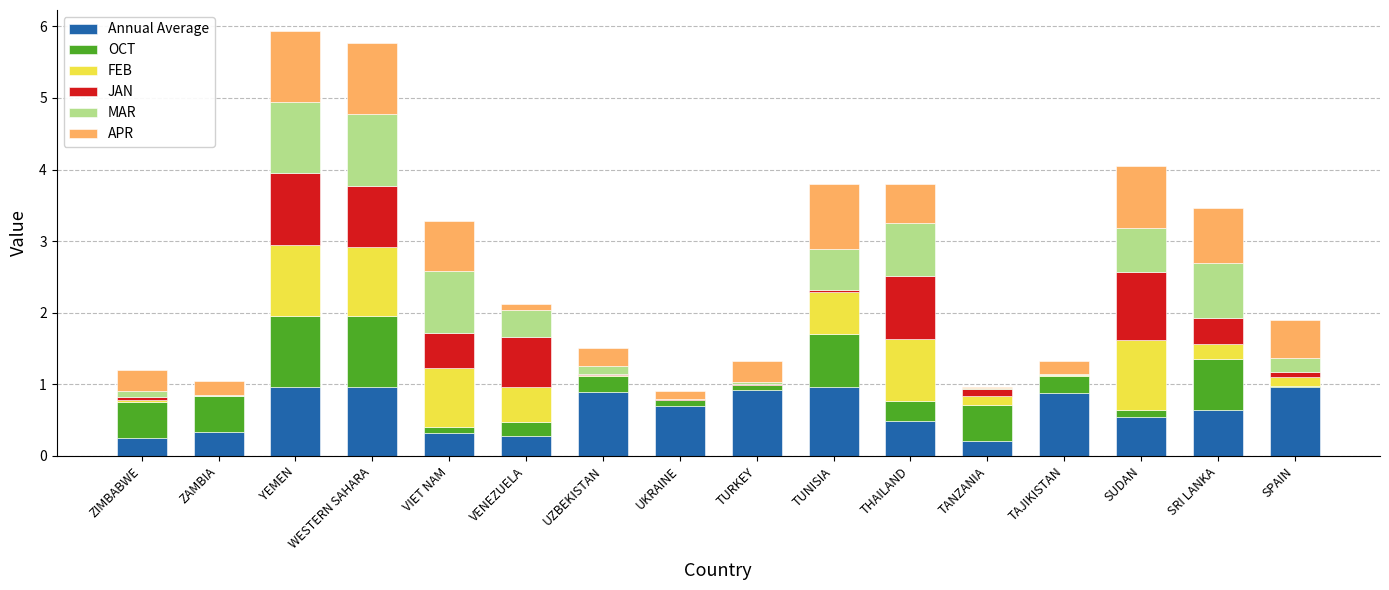

At which category is the sum across all series the highest?

YEMEN